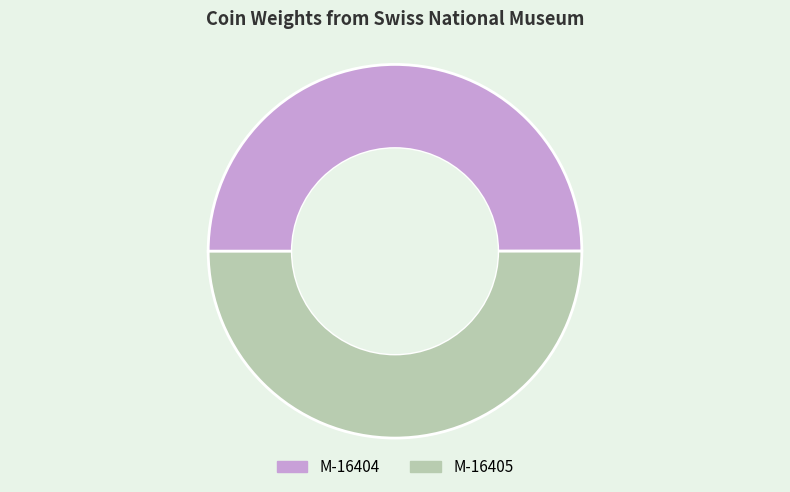

Is the sum of M-16405 and M-16404 greater than half?

Yes